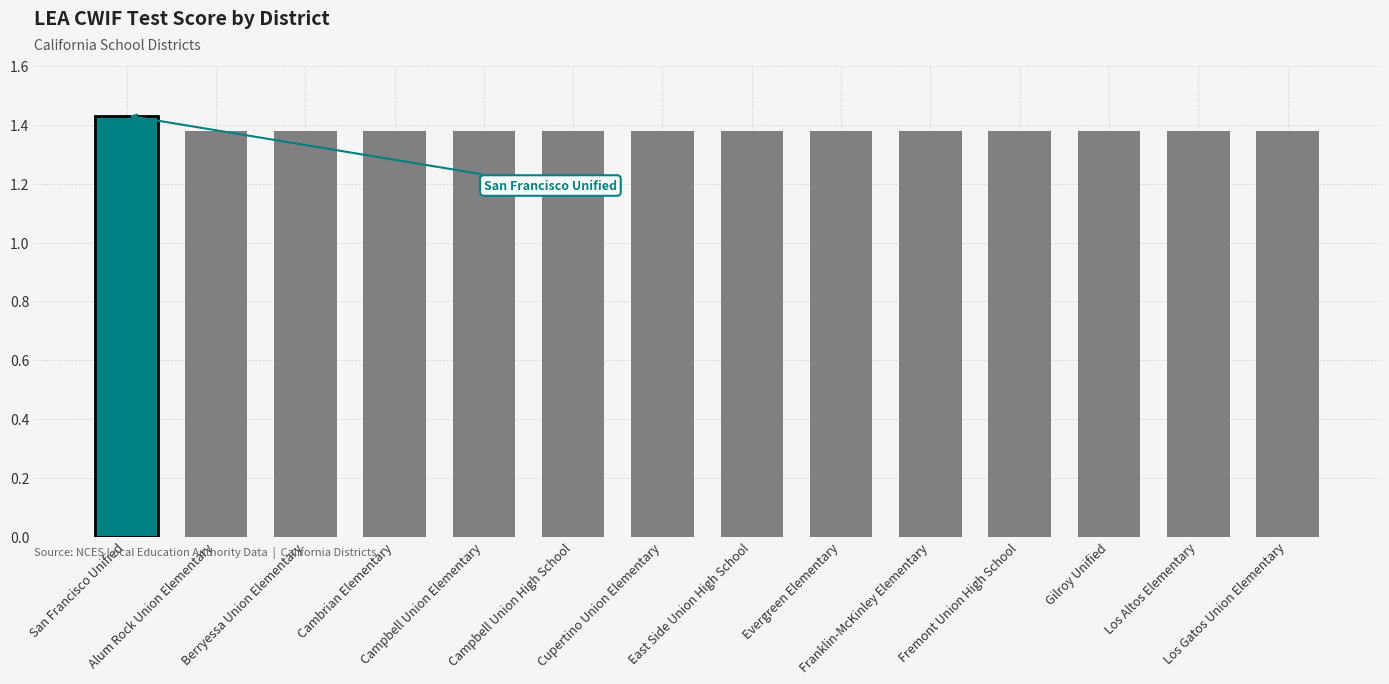

Count the values in the range 1 to 2.

14